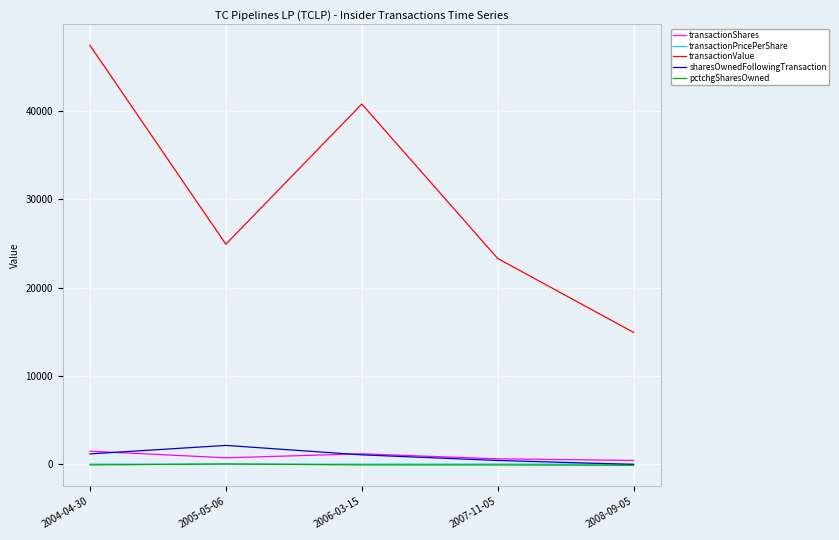

Where is the first local maximum for transactionShares?

2006-03-15